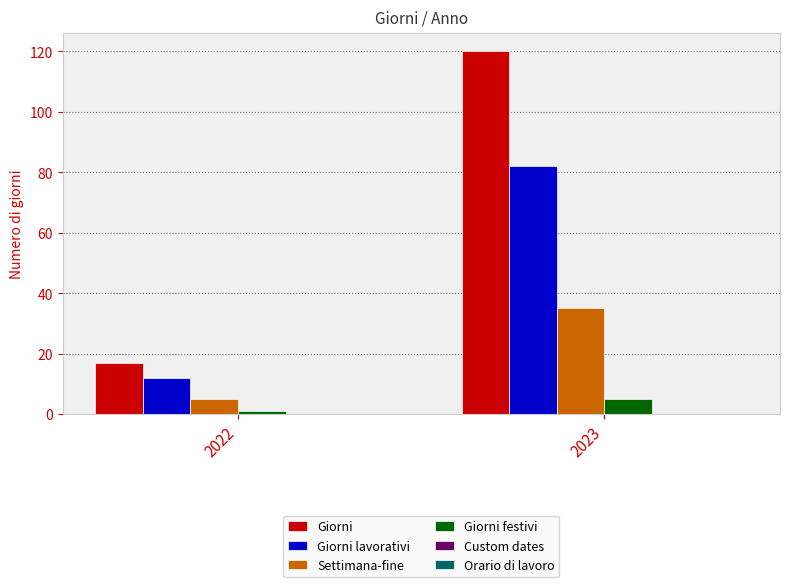

What is the sum of all Giorni festivi values?

6